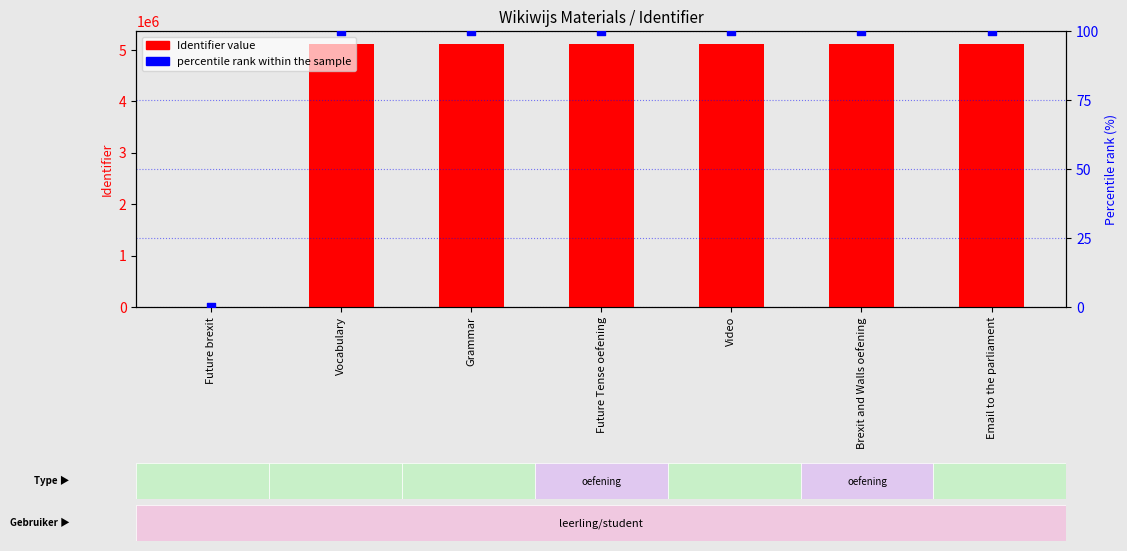

Which series reaches the minimum Y coordinate?

Identifier value